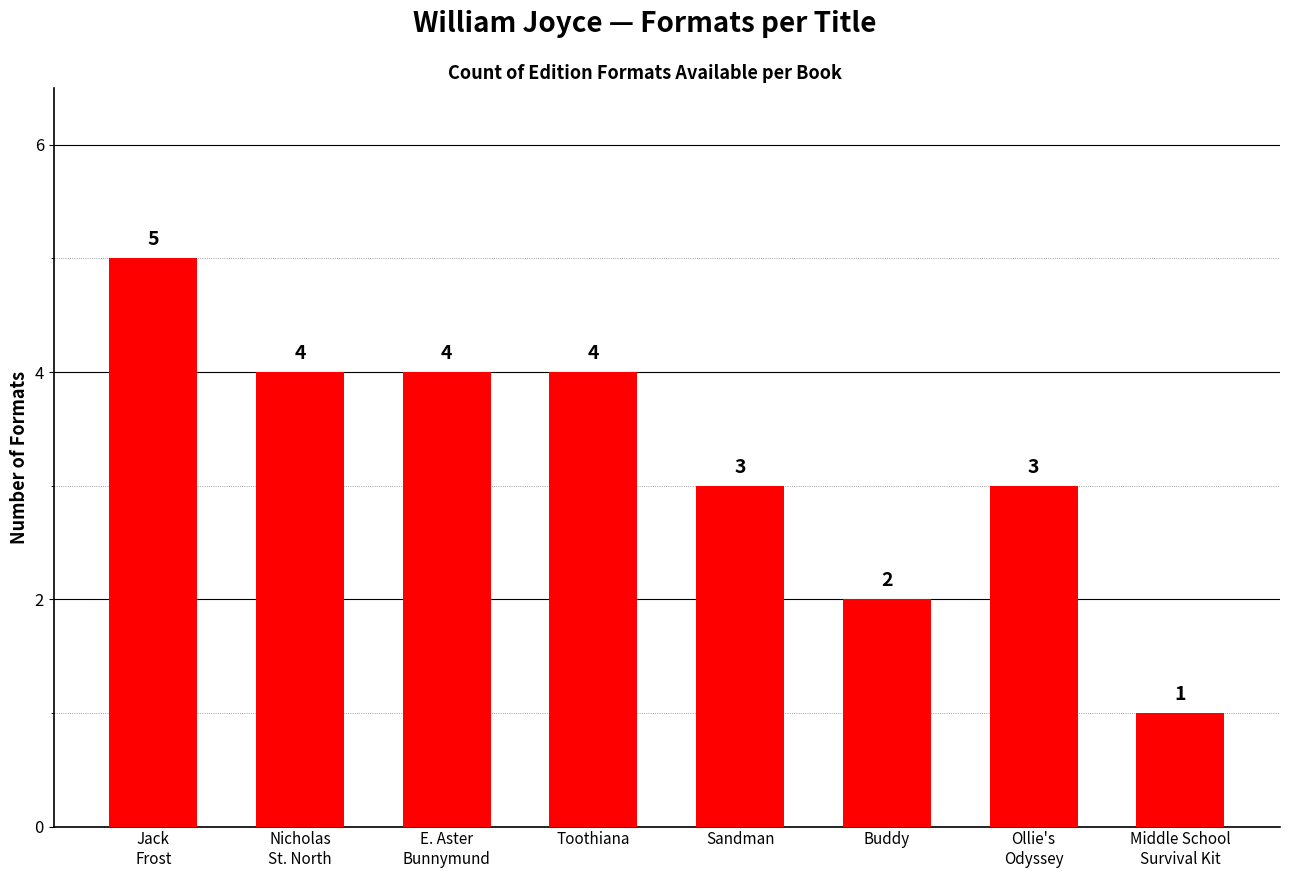

What is the sum of all values?

26